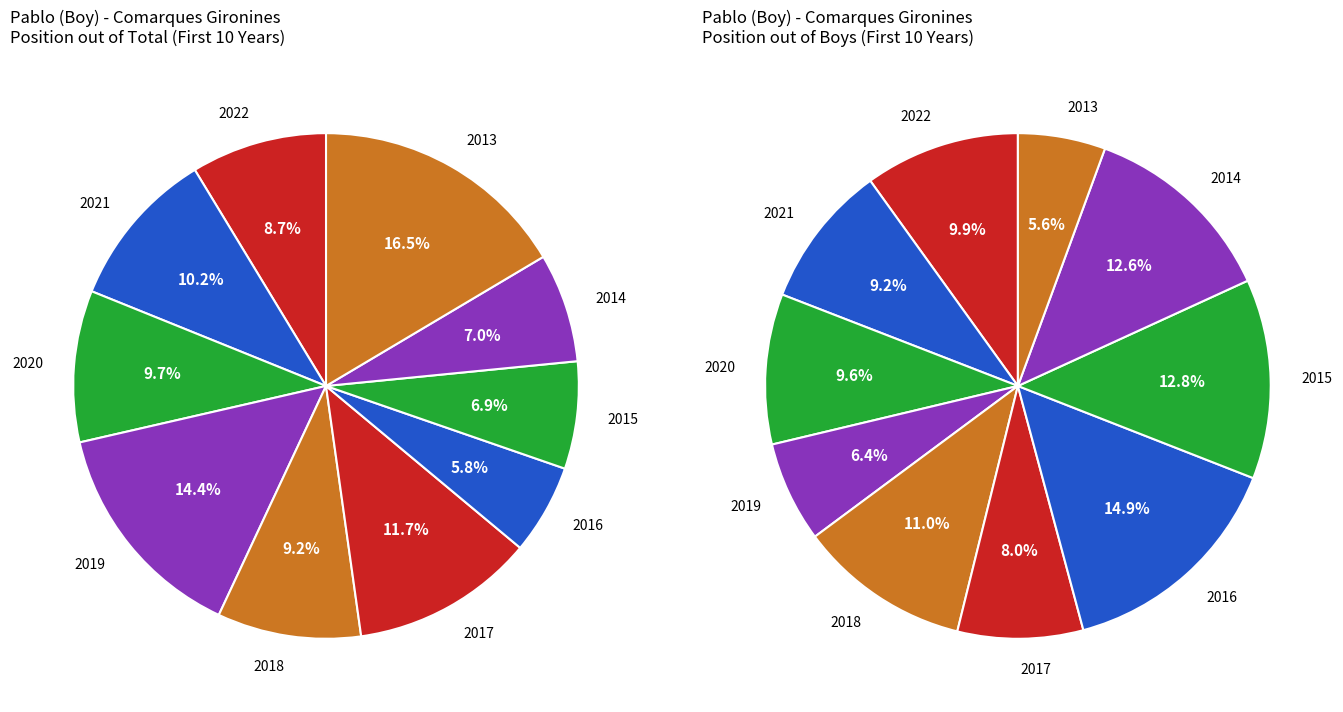

To the nearest percent, what is the combined percentage of 2021 and 2016?

16%